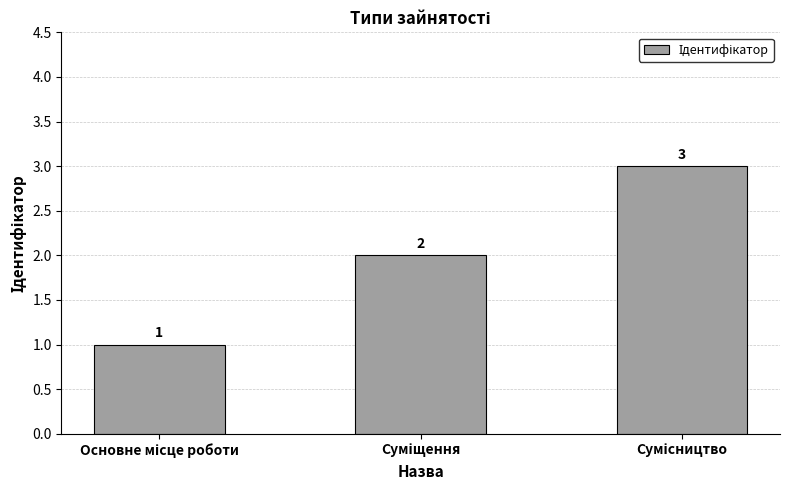

What is the sum of all values?

6